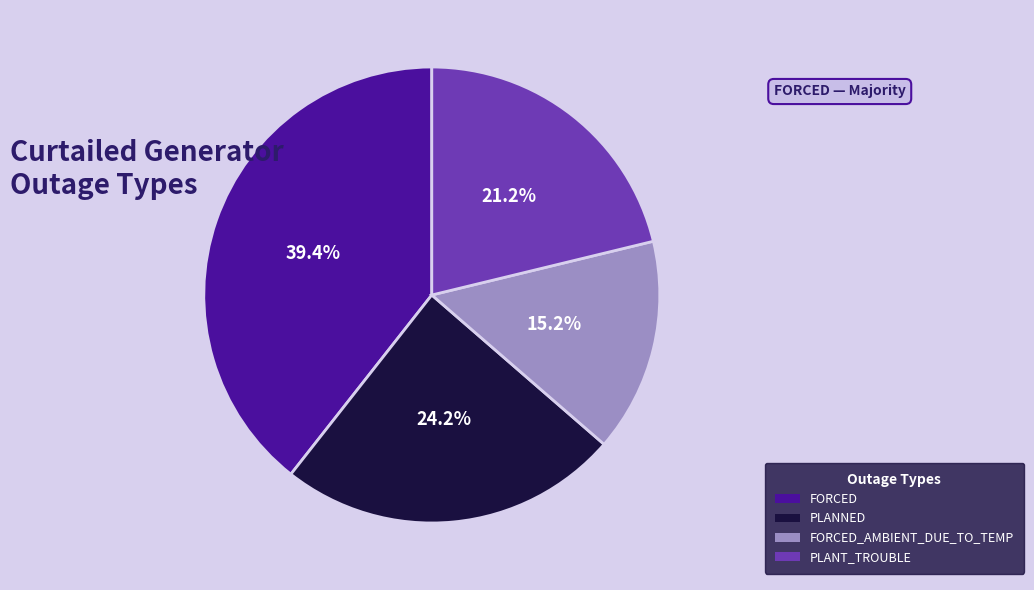

What percentage is the PLANNED slice, to the nearest percent?

24%